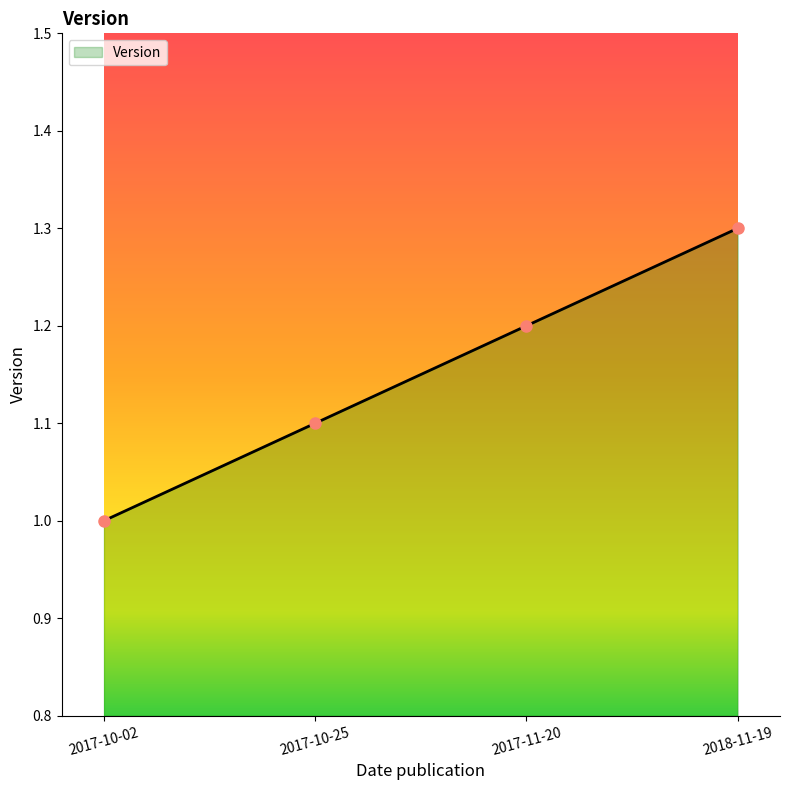

The chart shows a value of 1.2 at 2017-11-20. True or false?

True